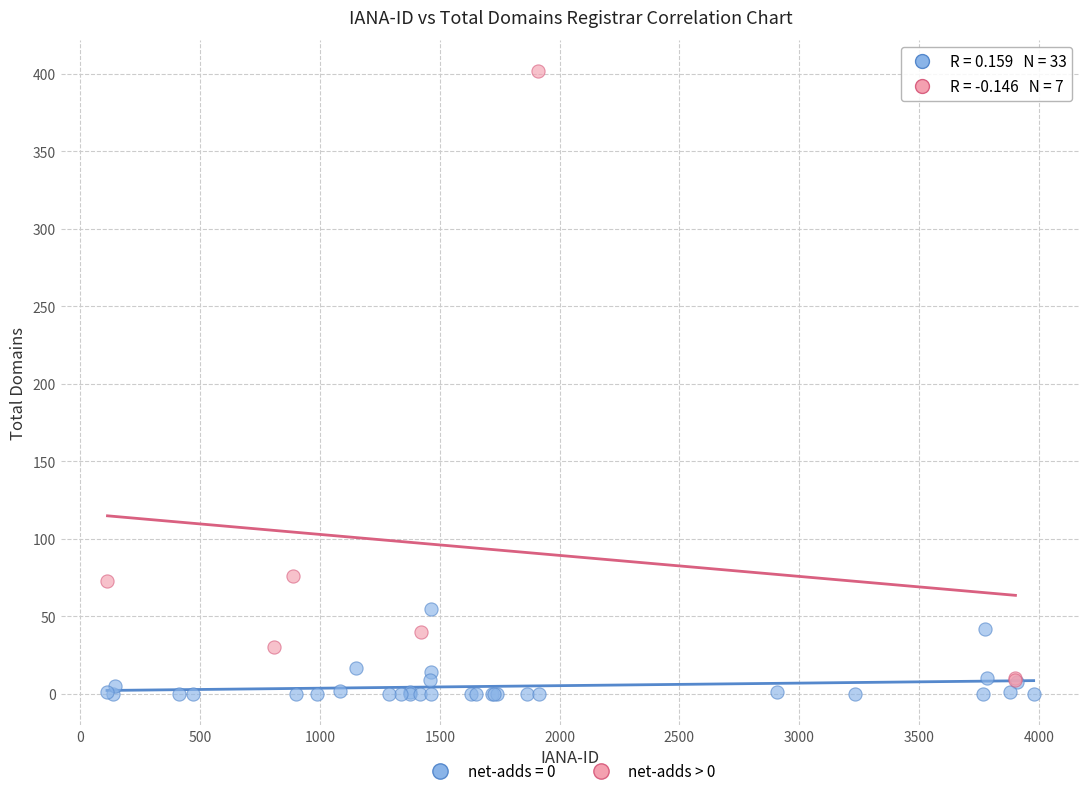

Which series contains the highest Y value?

net-adds > 0